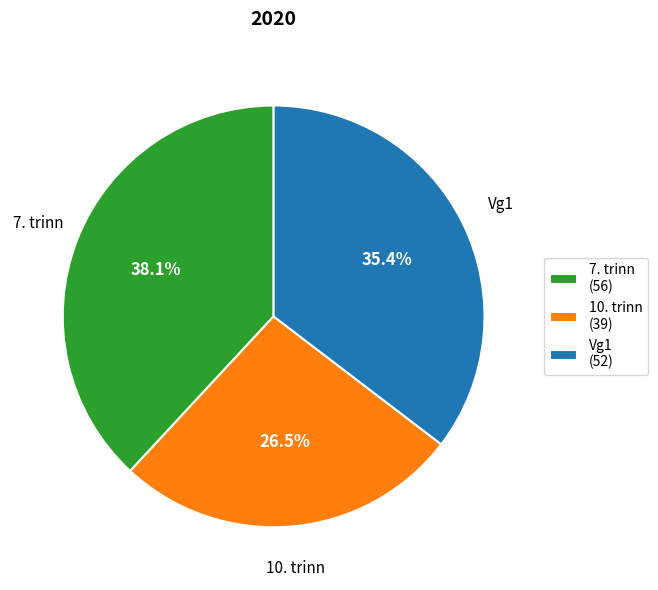

Does 7. trinn represent more than half of the total?

No